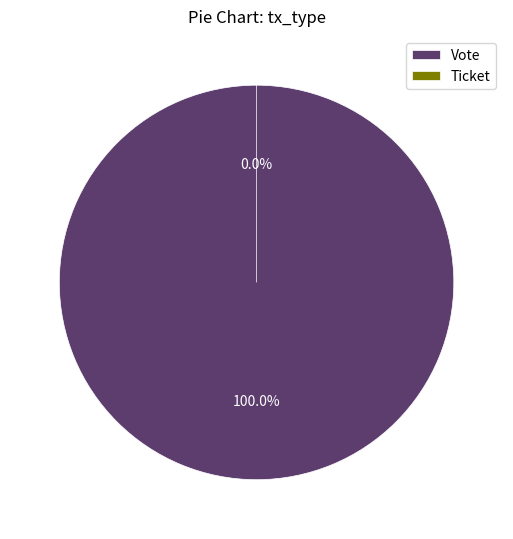

What percentage is the Vote slice, to the nearest percent?

100%